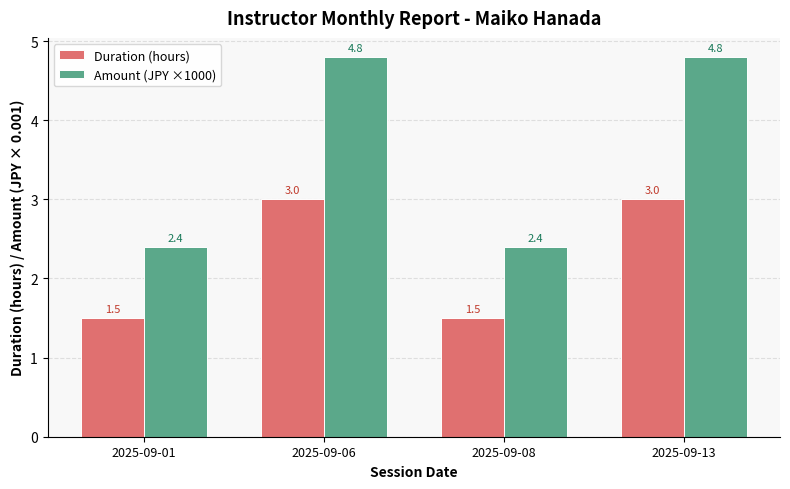

Is the value of Duration (hours) at 2025-09-13 greater than the value of Amount (JPY ×1000) at 2025-09-01?

Yes